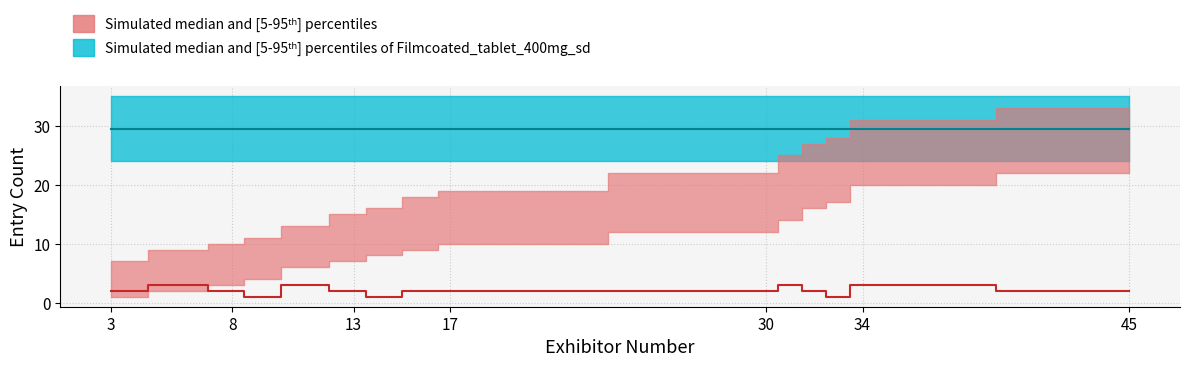

Rank the categories by value from highest to lowest.

6, 11, 31, 34, 3, 8, 13, 16, 17, 30, 32, 45, 9, 14, 33